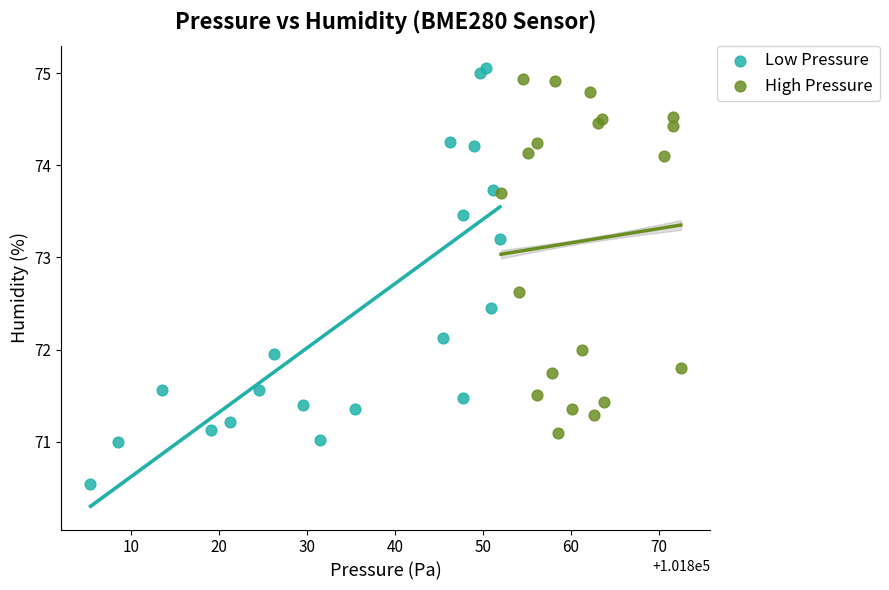

Which series has the widest spread of Y values?

Low Pressure